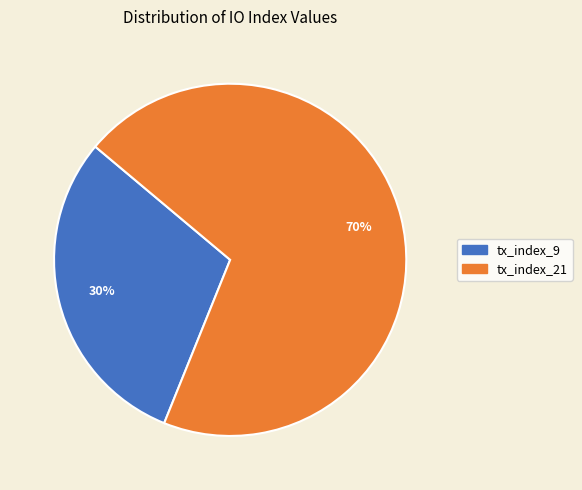

Does any single category account for the majority?

Yes